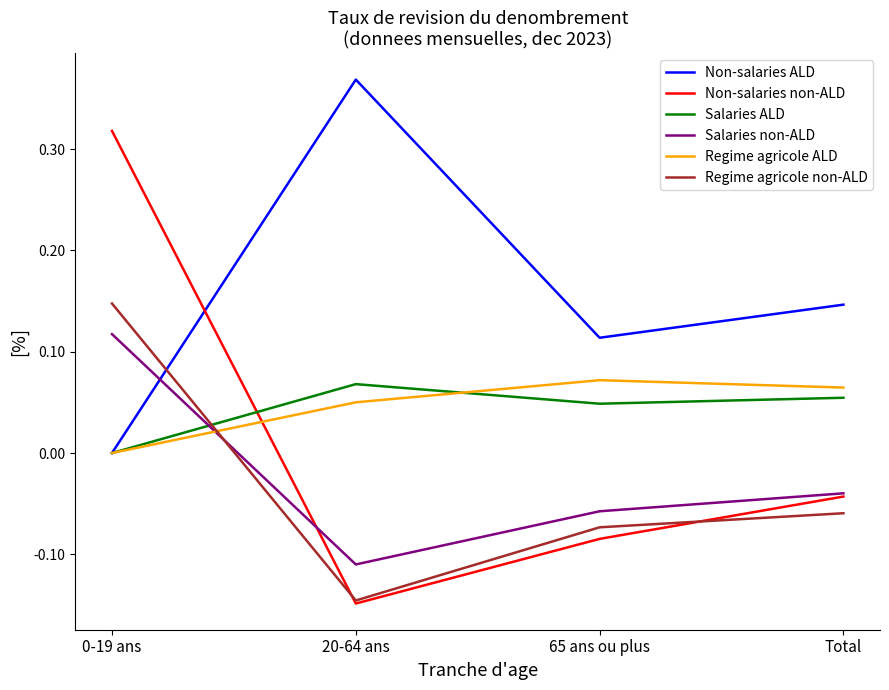

Which series has the largest range (max minus min)?

Non-salaries non-ALD